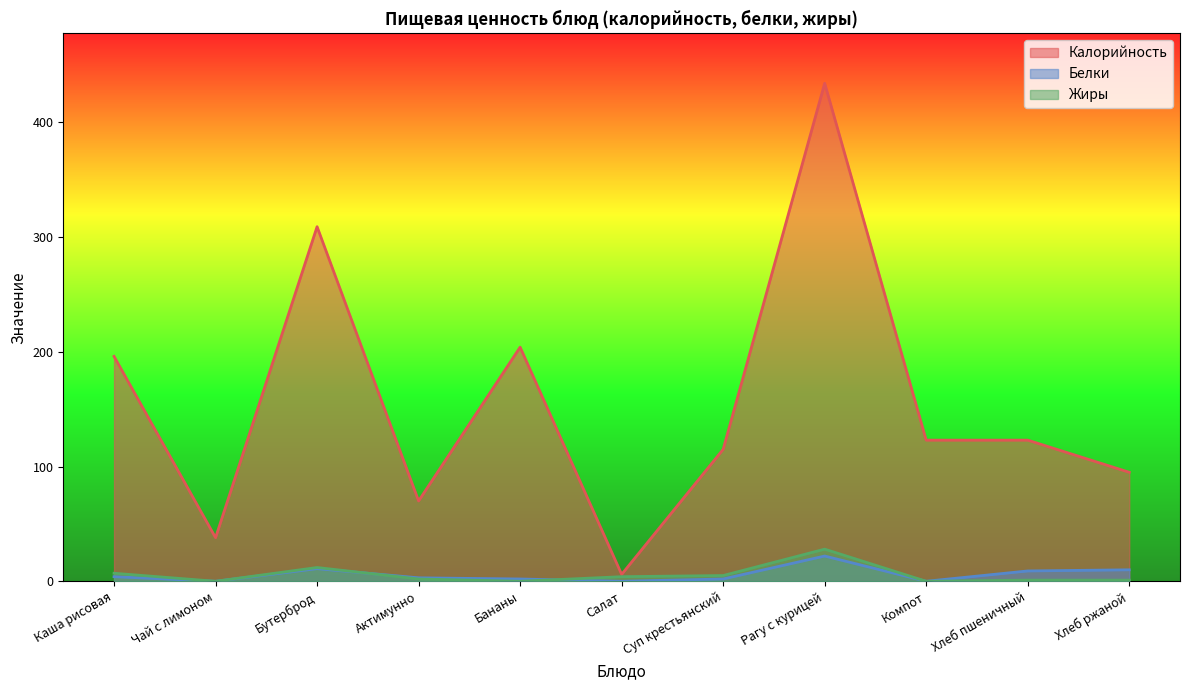

What is the sum of the Калорийность values at Суп крестьянский and Бананы?

319